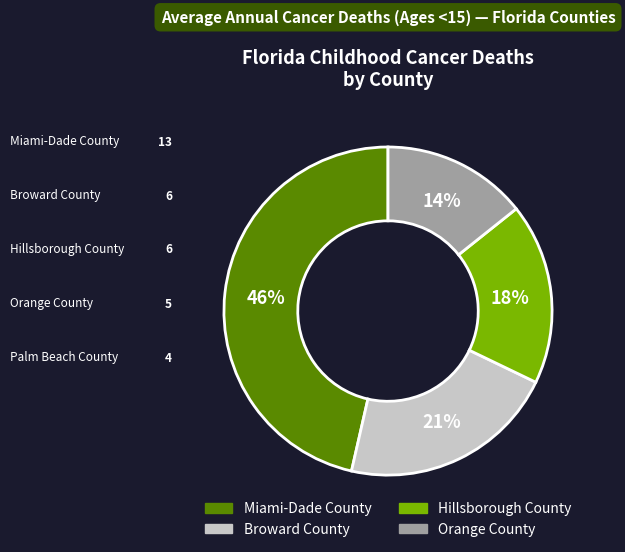

Does Orange County represent more than half of the total?

No